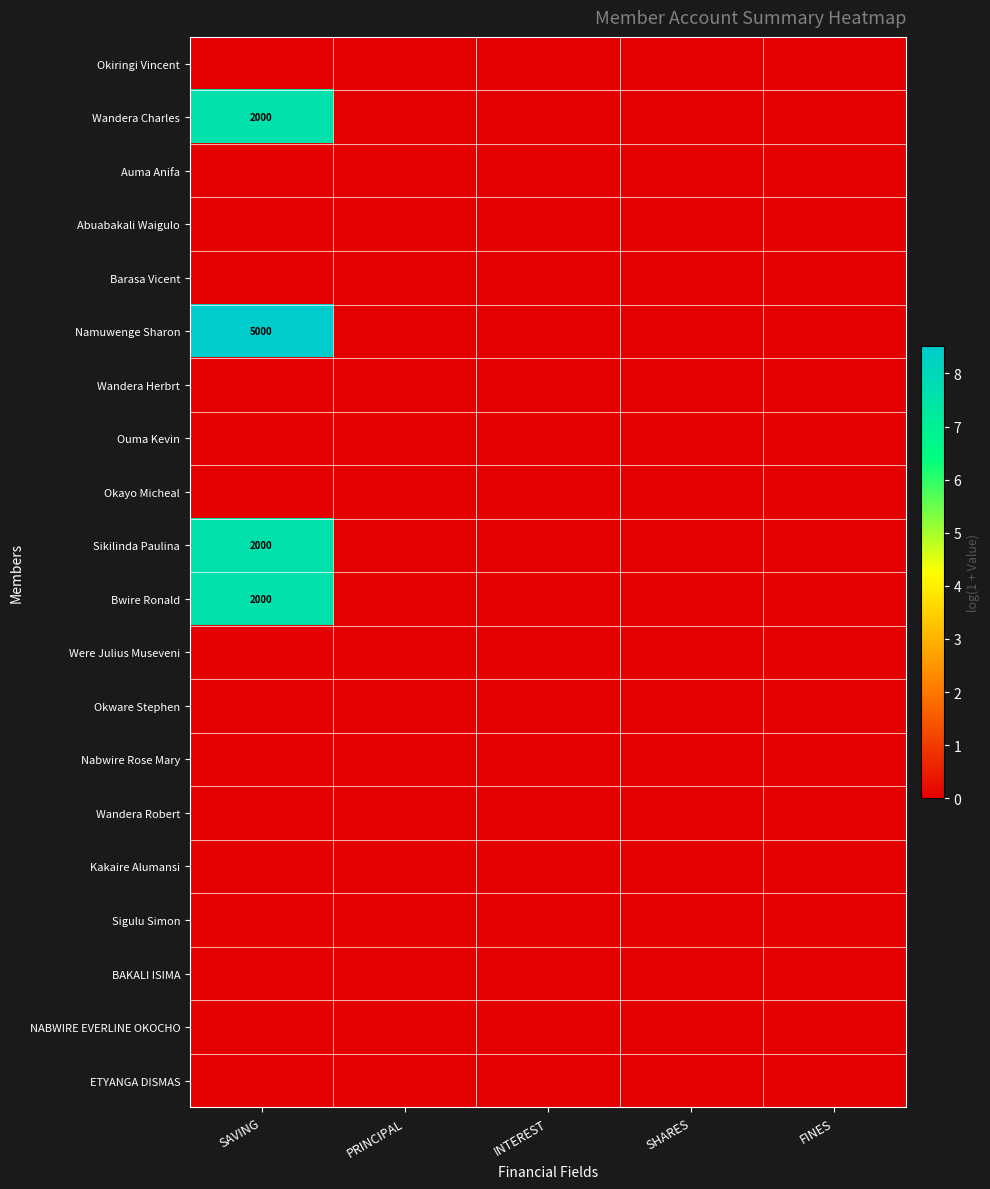

At which label does Wandera Herbrt reach its minimum?

SAVING